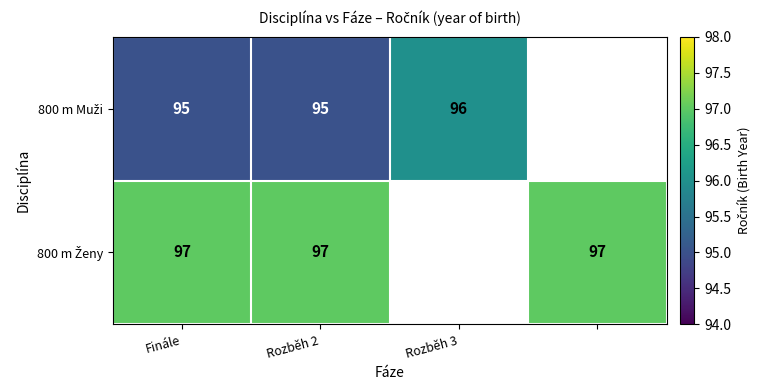

The value of 800 m Ženy at Finále is 174. True or false?

False